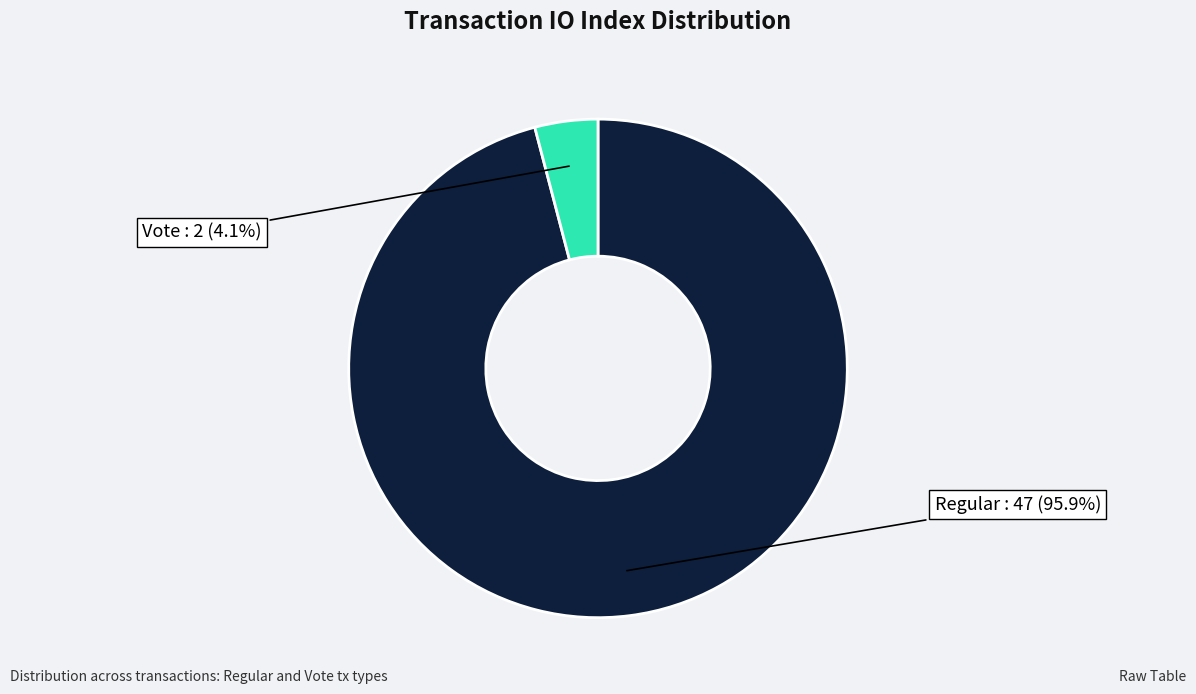

Rank the categories by value from highest to lowest.

Regular, Vote